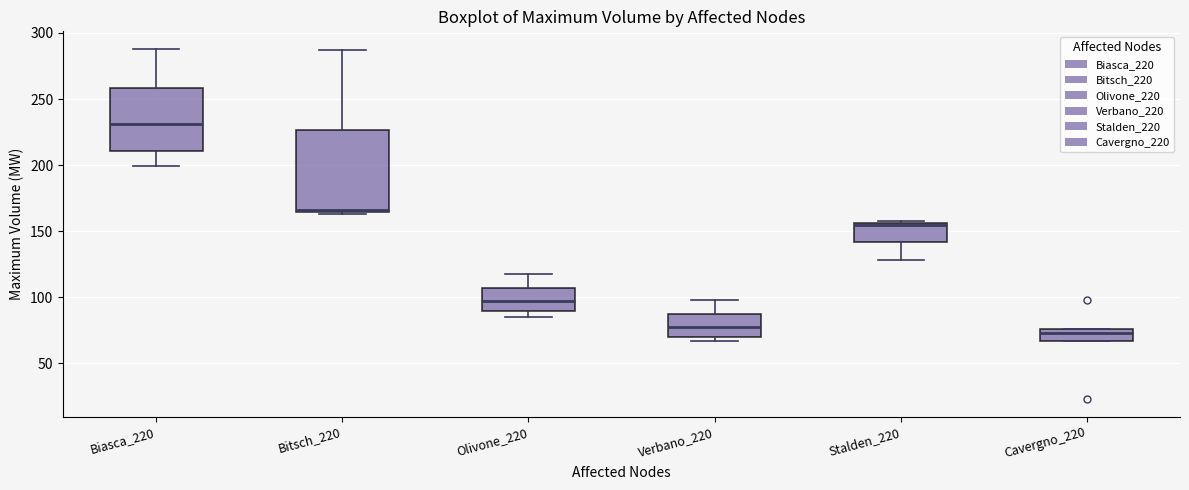

Reading left to right, transcribe this box plot: for each box, give where its median line is, the range the box spans, and where its two whiskers end, as read against the y-axis. The values are not printed on the chart, so give them approximately, as read against the axis.

Biasca_220: median 230, box 210 to 260, whiskers 200 to 290
Bitsch_220: median 165, box 165 to 225, whiskers 165 to 285
Olivone_220: median 95, box 90 to 105, whiskers 85 to 120
Verbano_220: median 80, box 70 to 90, whiskers 65 to 100
Stalden_220: median 155, box 140 to 155, whiskers 130 to 160
Cavergno_220: median 75 (just below the box's upper edge), box 65 to 75, whiskers 65 to 75